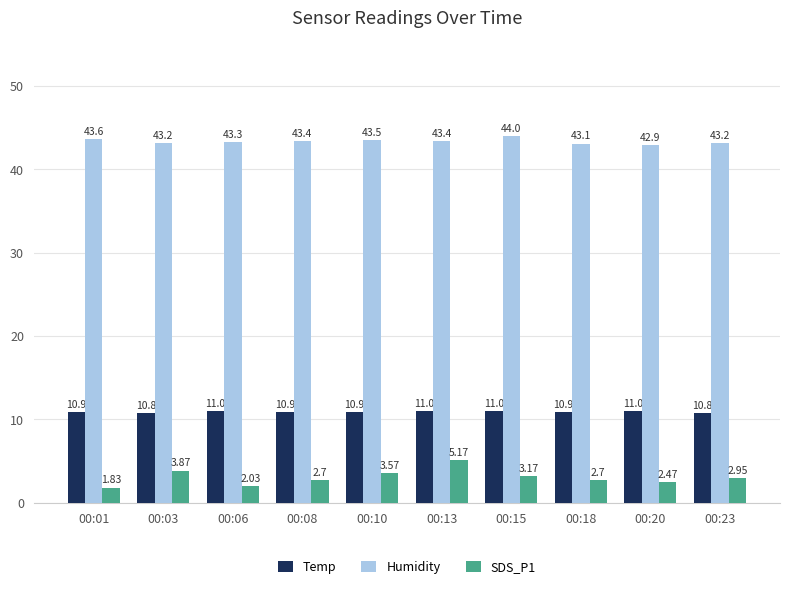

Rank the series by their maximum value, from highest to lowest.

Humidity, Temp, SDS_P1